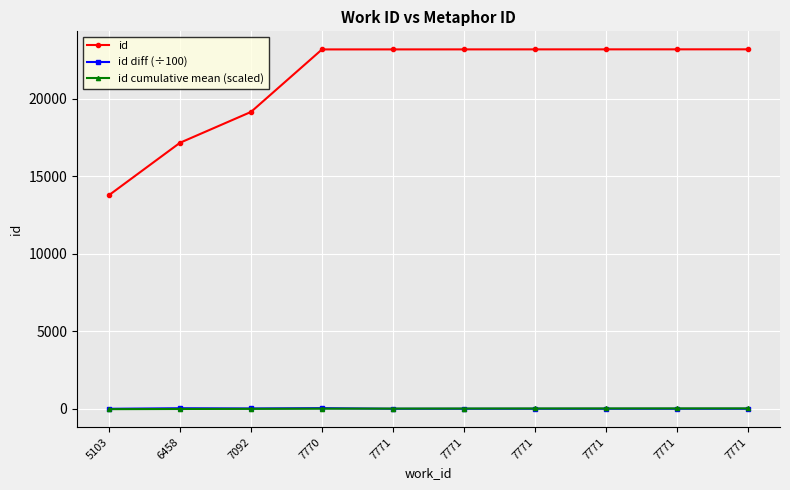

What is the value of the id point at the 2nd from the left?

17169.0